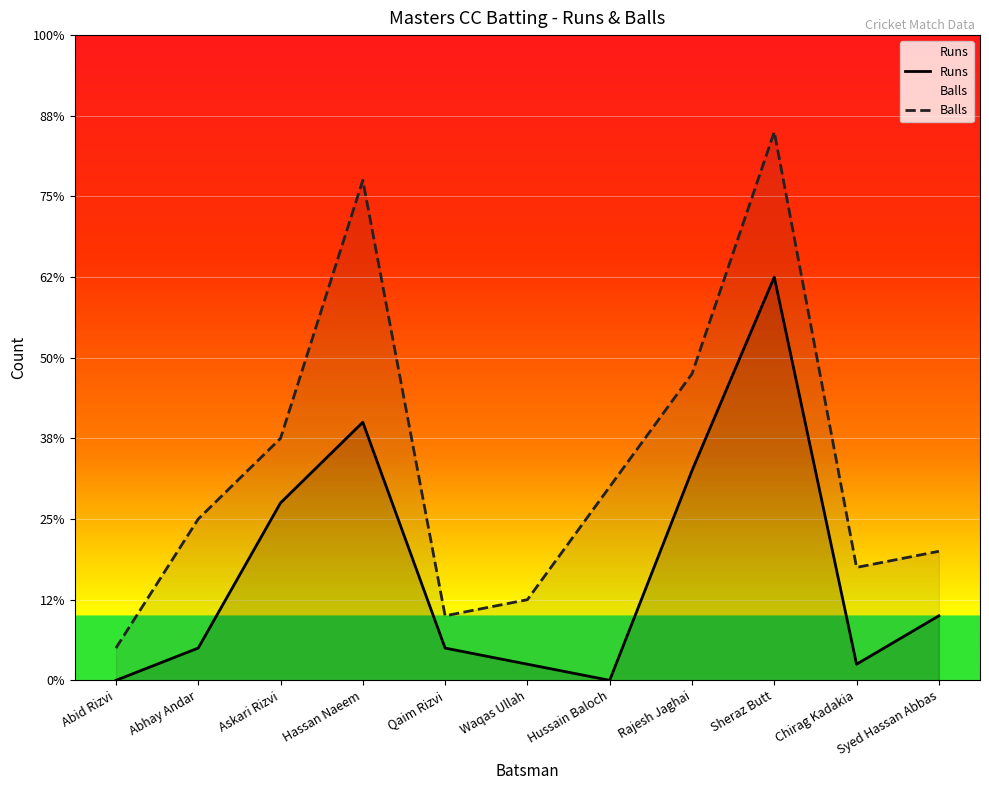

Read the Balls value at Syed Hassan Abbas.

8